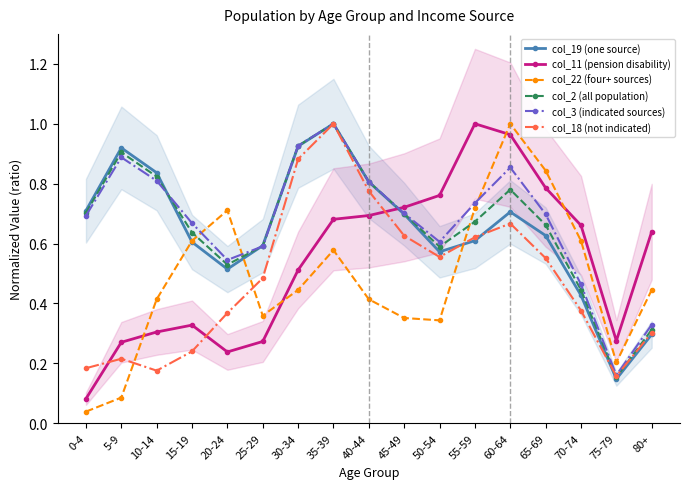

What is the value of the col_18 (not indicated) point at the 16th from the left?

0.2